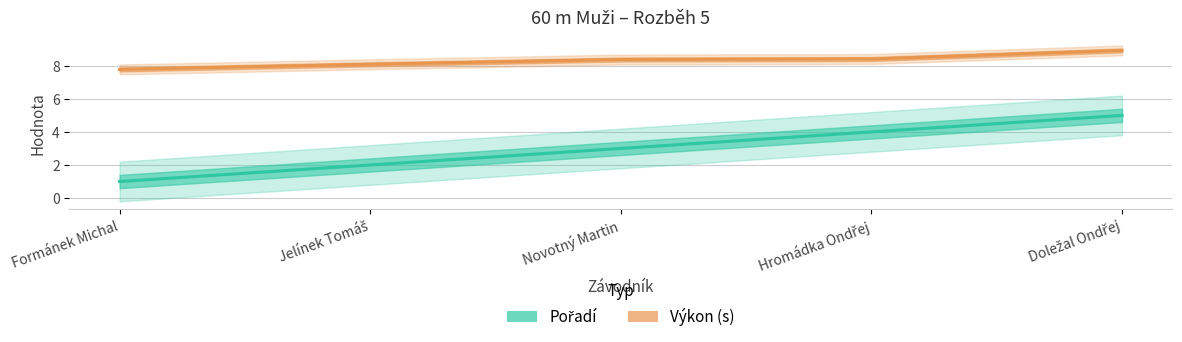

List the series in order of their peak value, lowest first.

Pořadí, Výkon (s)